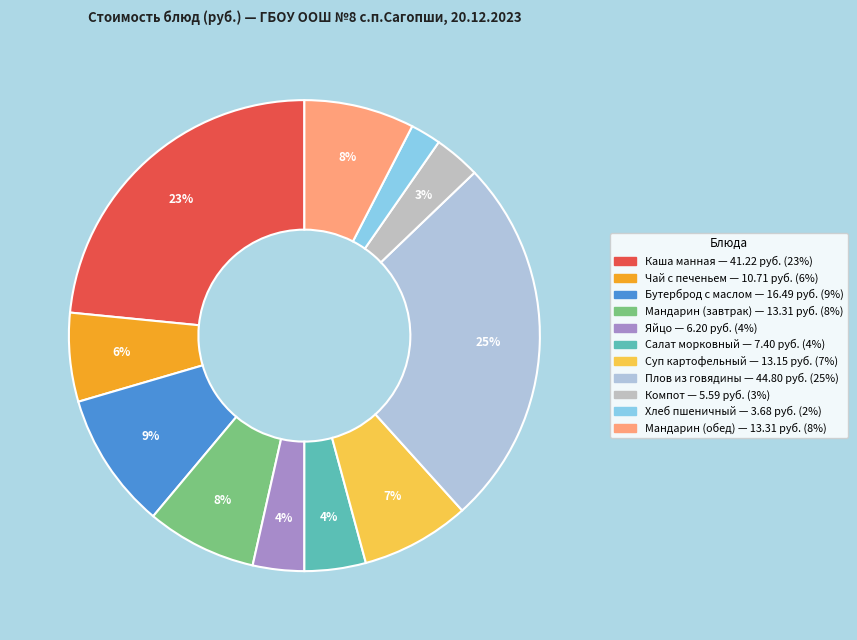

To the nearest percent, what is the difference between the largest and smallest slice percentages?

23%